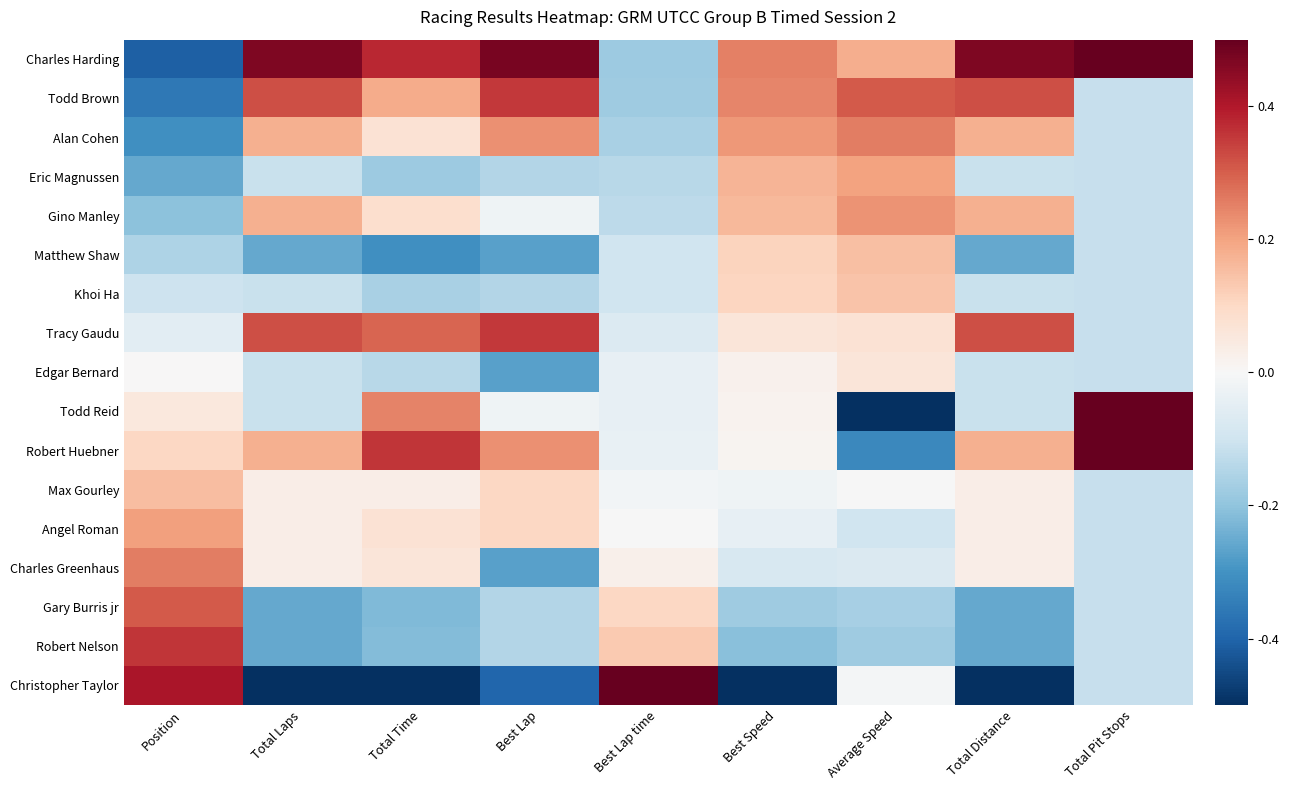

Which series has the widest spread of values?

Todd Reid